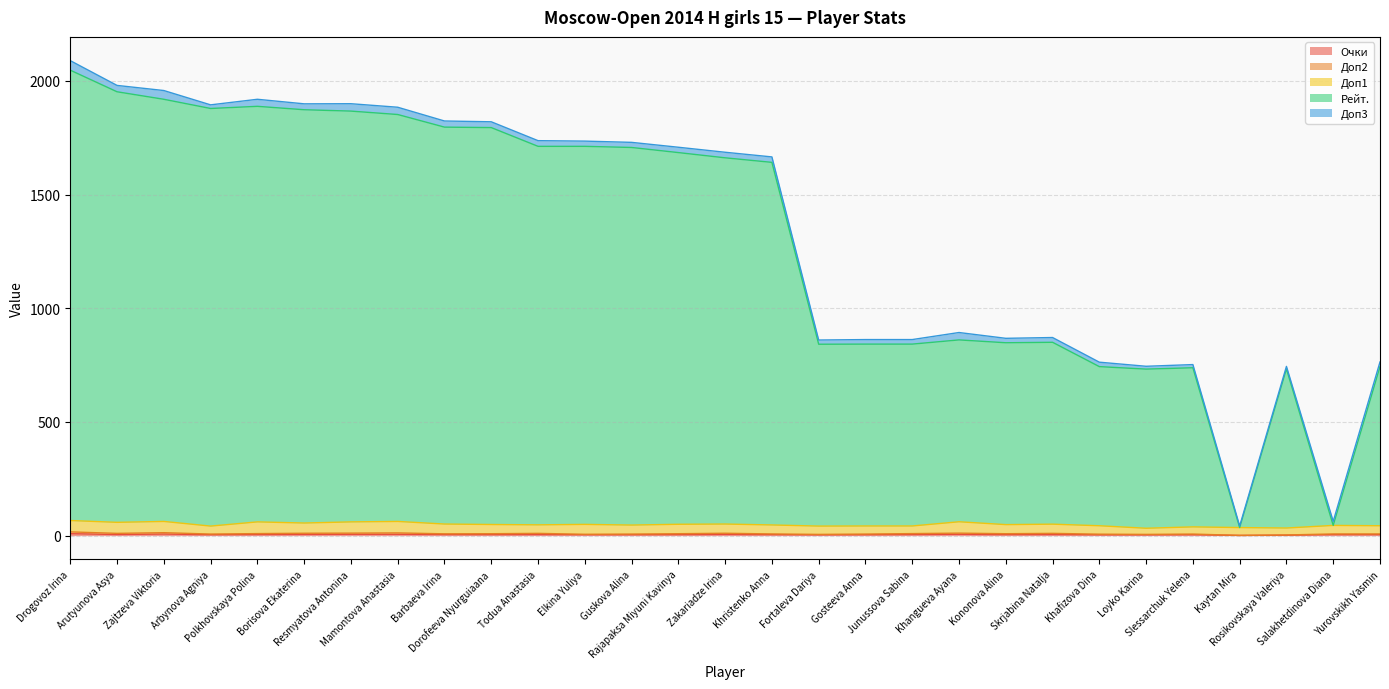

In Доп2, how many points are lower than both neighbors (excluding endpoints)?

8